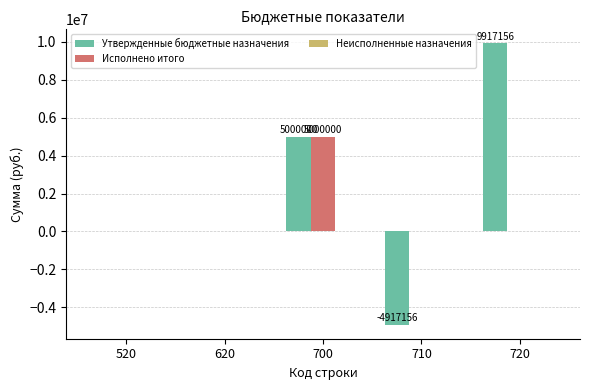

What is the spread (max minus min) of values at 710?

4917156